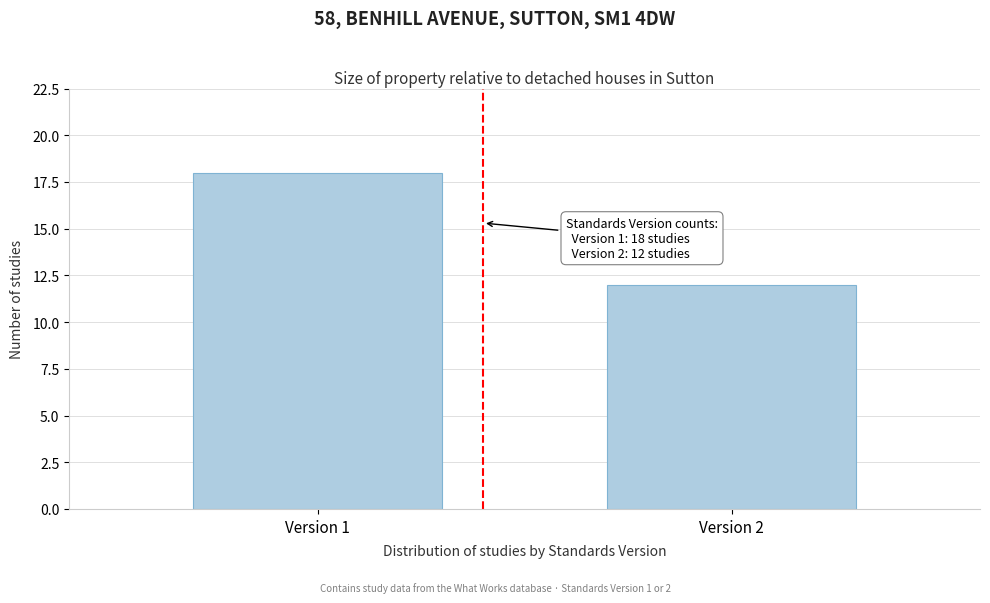

Reading left to right, what are all the values shown in this chart?

18	12